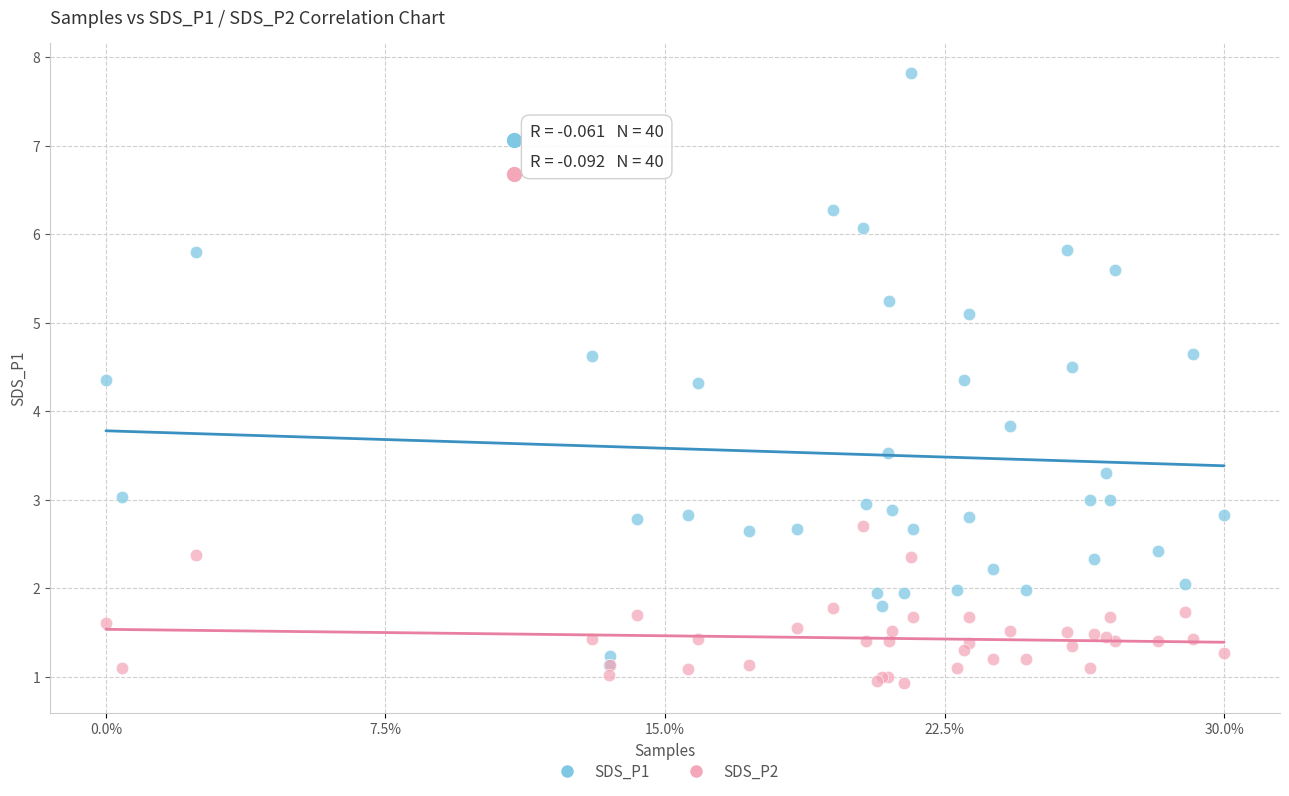

Across all series, what Y value is closest to 4?

3.8